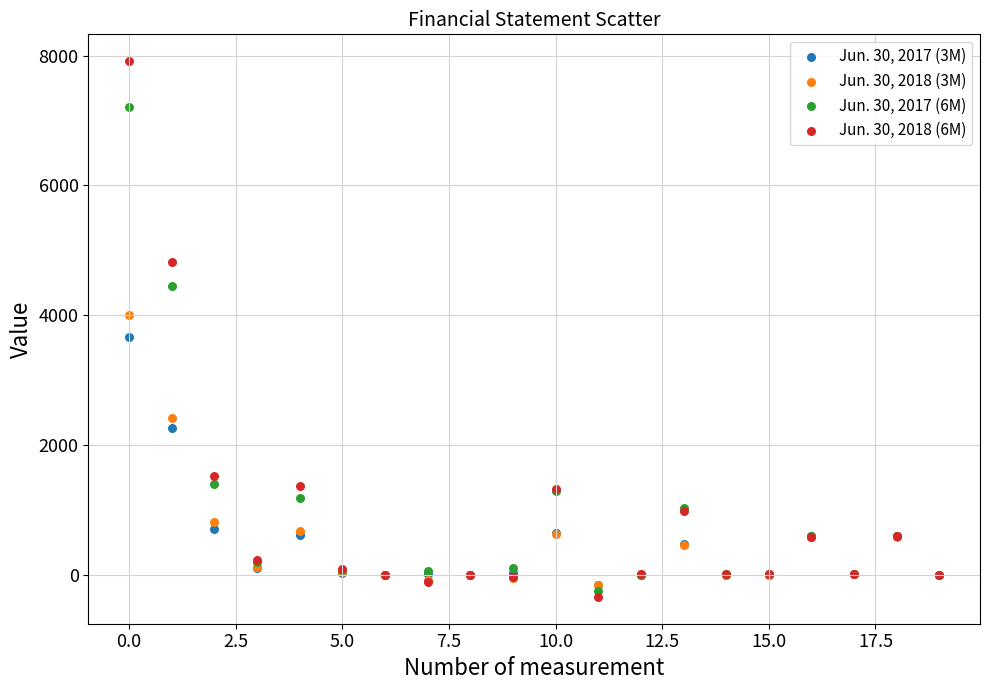

Which series contains the highest Y value?

Jun. 30, 2018 (6M)